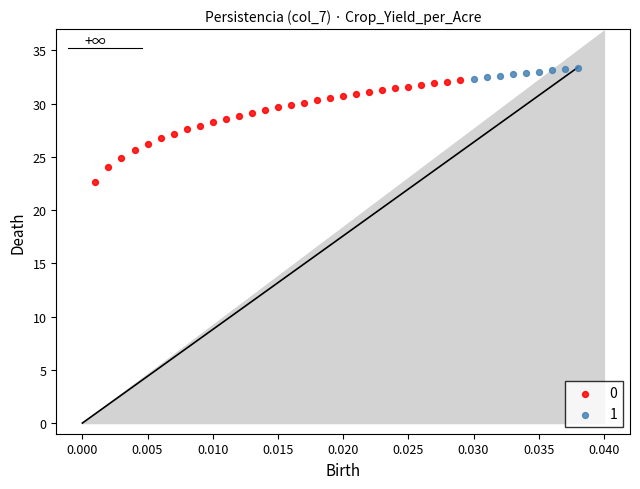

Which series contains the lowest Y value?

0